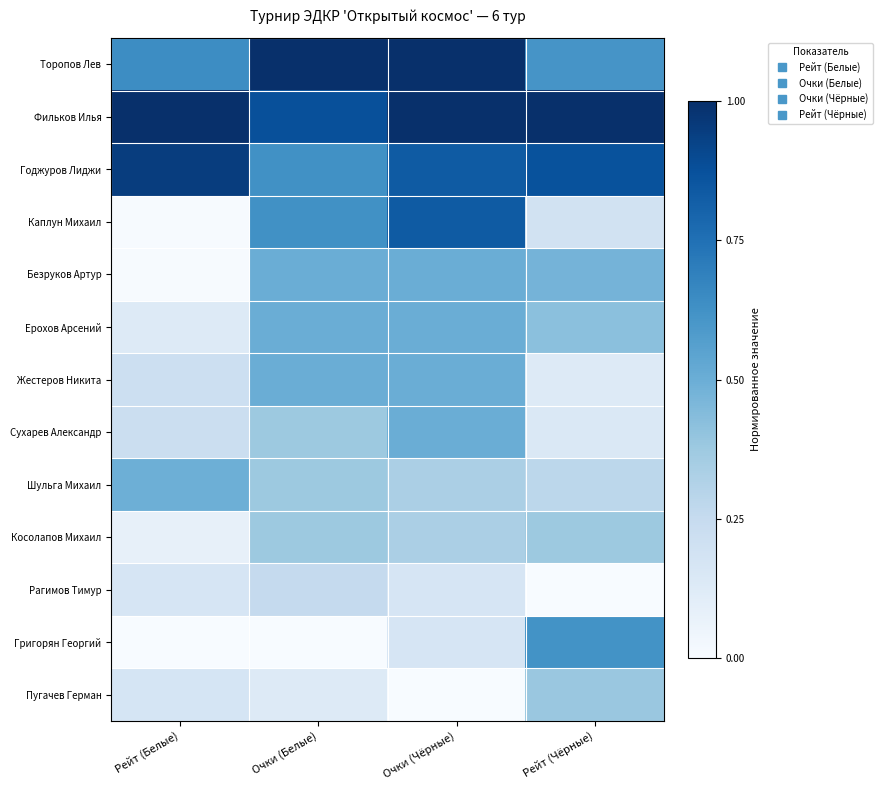

Reading left to right, transcribe all the data shown in this chart.

Торопов Лев: Рейт (Белые)=0.6	Очки (Белые)=1.0	Очки (Чёрные)=1.0	Рейт (Чёрные)=0.6
Фильков Илья: Рейт (Белые)=1.0	Очки (Белые)=0.9	Очки (Чёрные)=1.0	Рейт (Чёрные)=1.0
Годжуров Лиджи: Рейт (Белые)=0.9	Очки (Белые)=0.6	Очки (Чёрные)=0.8	Рейт (Чёрные)=0.9
Каплун Михаил: Рейт (Белые)=0.0	Очки (Белые)=0.6	Очки (Чёрные)=0.8	Рейт (Чёрные)=0.2
Безруков Артур: Рейт (Белые)=0.0	Очки (Белые)=0.5	Очки (Чёрные)=0.5	Рейт (Чёрные)=0.5
Ерохов Арсений: Рейт (Белые)=0.1	Очки (Белые)=0.5	Очки (Чёрные)=0.5	Рейт (Чёрные)=0.4
Жестеров Никита: Рейт (Белые)=0.2	Очки (Белые)=0.5	Очки (Чёрные)=0.5	Рейт (Чёрные)=0.1
Сухарев Александр: Рейт (Белые)=0.2	Очки (Белые)=0.4	Очки (Чёрные)=0.5	Рейт (Чёрные)=0.1
Шульга Михаил: Рейт (Белые)=0.5	Очки (Белые)=0.4	Очки (Чёрные)=0.3	Рейт (Чёрные)=0.3
Косолапов Михаил: Рейт (Белые)=0.1	Очки (Белые)=0.4	Очки (Чёрные)=0.3	Рейт (Чёрные)=0.4
Рагимов Тимур: Рейт (Белые)=0.2	Очки (Белые)=0.2	Очки (Чёрные)=0.2	Рейт (Чёрные)=0.0
Григорян Георгий: Рейт (Белые)=0.0	Очки (Белые)=0.0	Очки (Чёрные)=0.2	Рейт (Чёрные)=0.6
Пугачев Герман: Рейт (Белые)=0.2	Очки (Белые)=0.1	Очки (Чёрные)=0.0	Рейт (Чёрные)=0.4